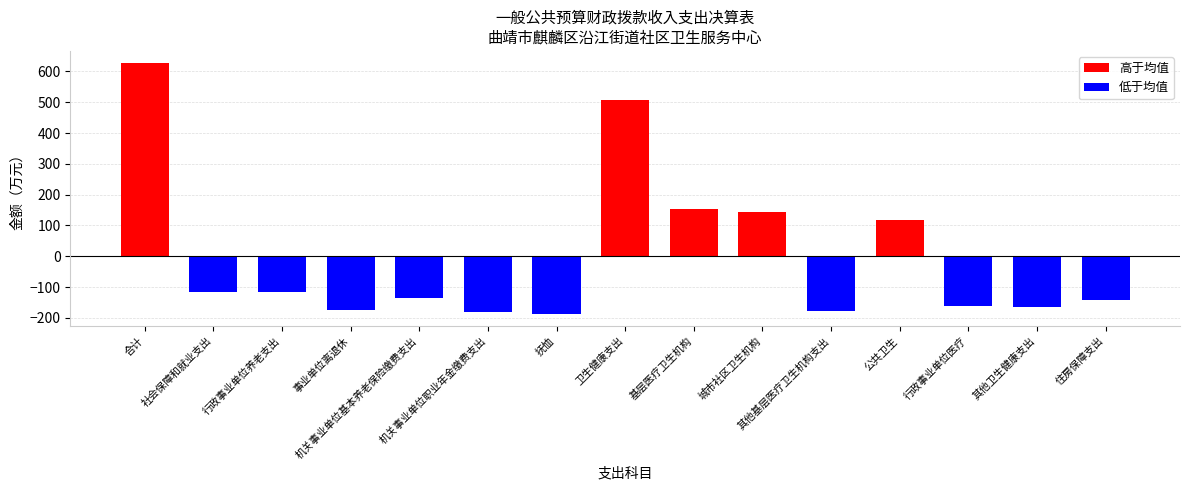

What is the difference between the maximum and minimum values?

811.7